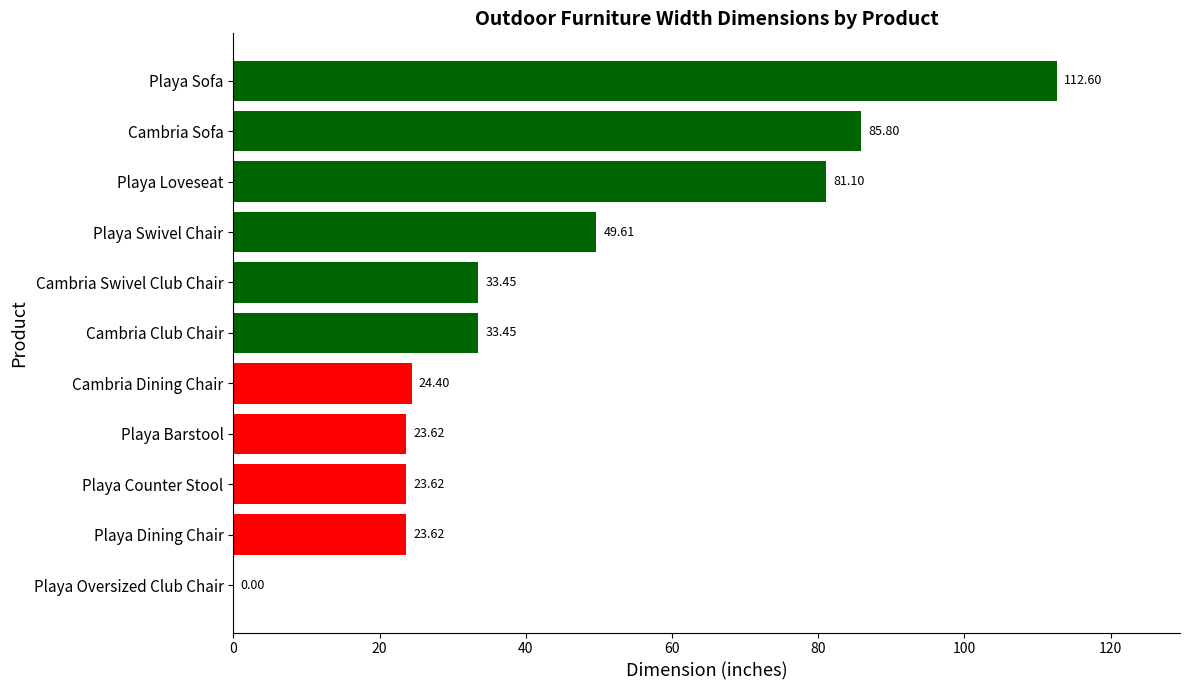

What is the change in value from Playa Sofa to Playa Counter Stool?

-89.0